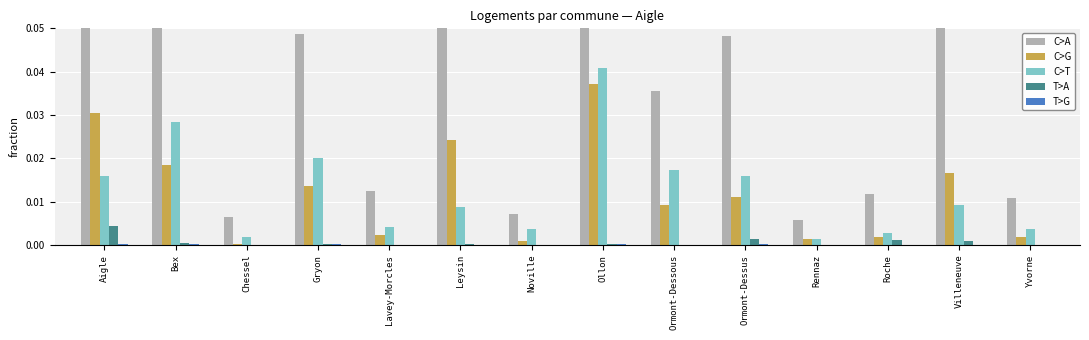

Reading left to right, extract all data points from this chart.

C>A: 0.1	0.1	0.0	0.0	0.0	0.1	0.0	0.1	0.0	0.0	0.0	0.0	0.1	0.0
C>G: 0.0	0.0	0.0	0.0	0.0	0.0	0.0	0.0	0.0	0.0	0.0	0.0	0.0	0.0
C>T: 0.0	0.0	0.0	0.0	0.0	0.0	0.0	0.0	0.0	0.0	0.0	0.0	0.0	0.0
T>A: 0.0	0.0	0.0	0.0	0.0	0.0	0.0	0.0	0.0	0.0	0.0	0.0	0.0	0.0
T>G: 0.0	0.0	0.0	0.0	0.0	0.0	0.0	0.0	0.0	0.0	0.0	0.0	0.0	0.0